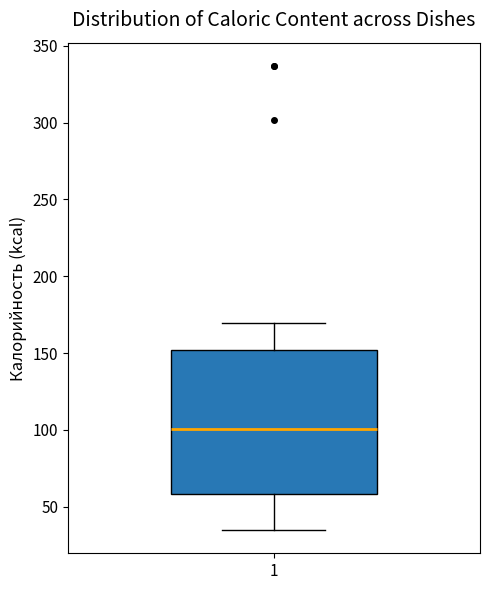

Where is the lower edge of the box at x = 1 on the y-axis? The values are not printed on the chart, so give them approximately, as read against the axis.

60